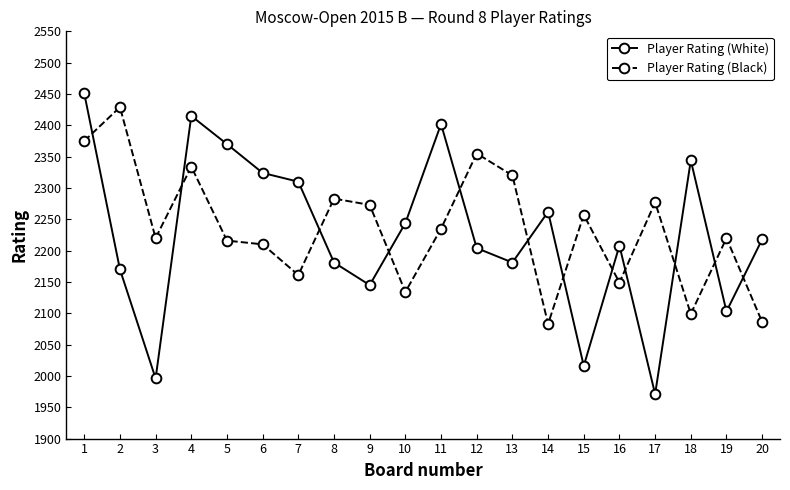

Is this an area chart (filled region under the line)?

No